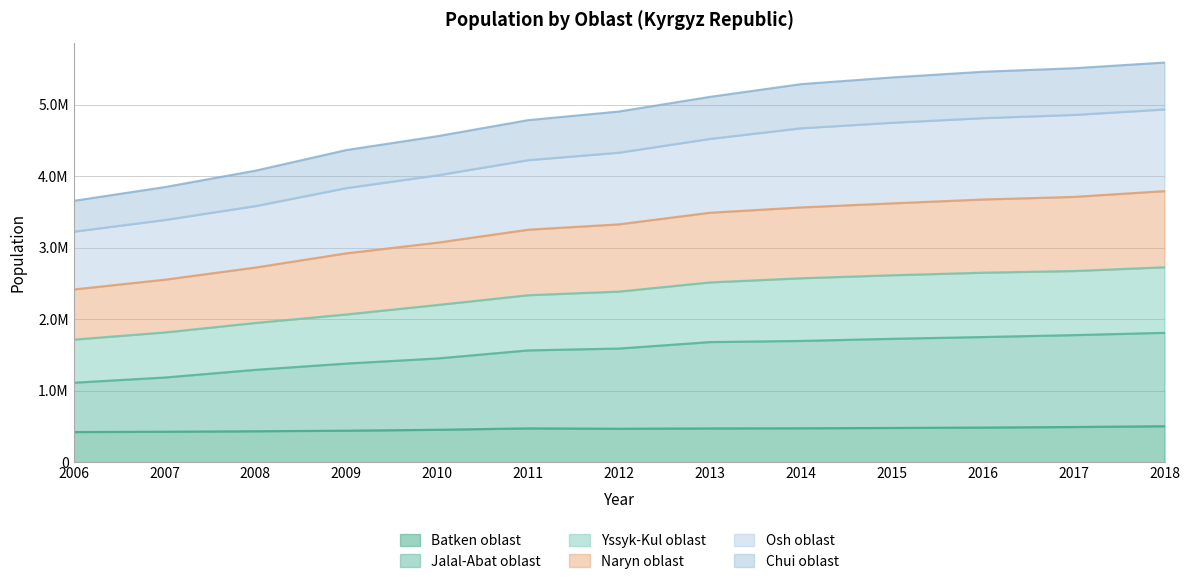

True or false: Jalal-Abat oblast and Osh oblast cross at least once.

False